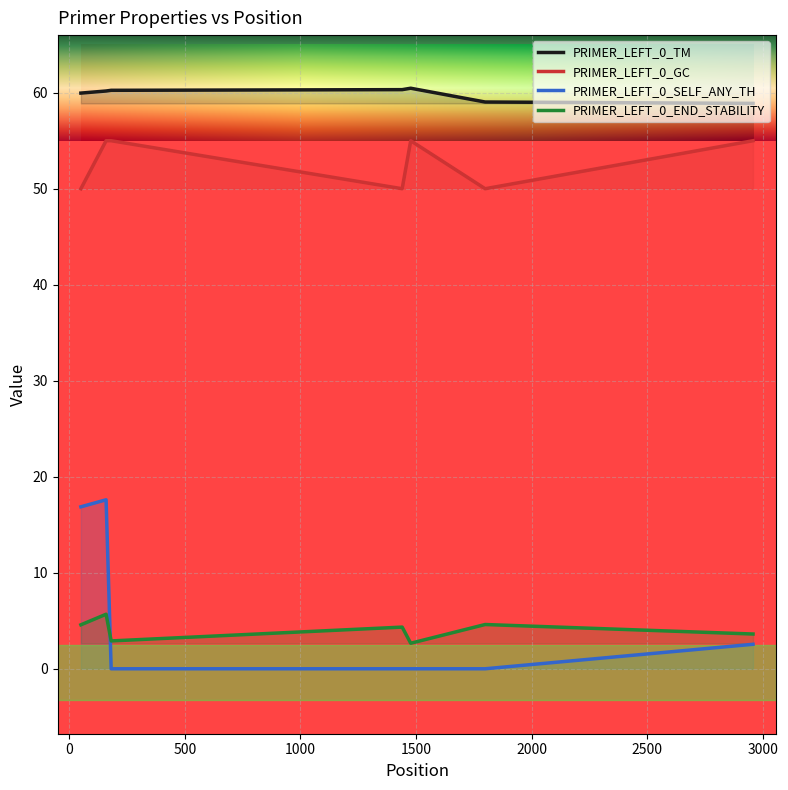

Reading right to left, transcribe all the data shown in this chart.

PRIMER_LEFT_0_TM: 58.9	59.0	60.5	60.3	60.3	60.2	60.0
PRIMER_LEFT_0_GC: 55.0	50.0	55.0	50.0	55.0	55.0	50.0
PRIMER_LEFT_0_SELF_ANY_TH: 2.5	0.0	0.0	0.0	0.0	17.6	16.9
PRIMER_LEFT_0_END_STABILITY: 3.6	4.6	2.7	4.3	2.9	5.7	4.6